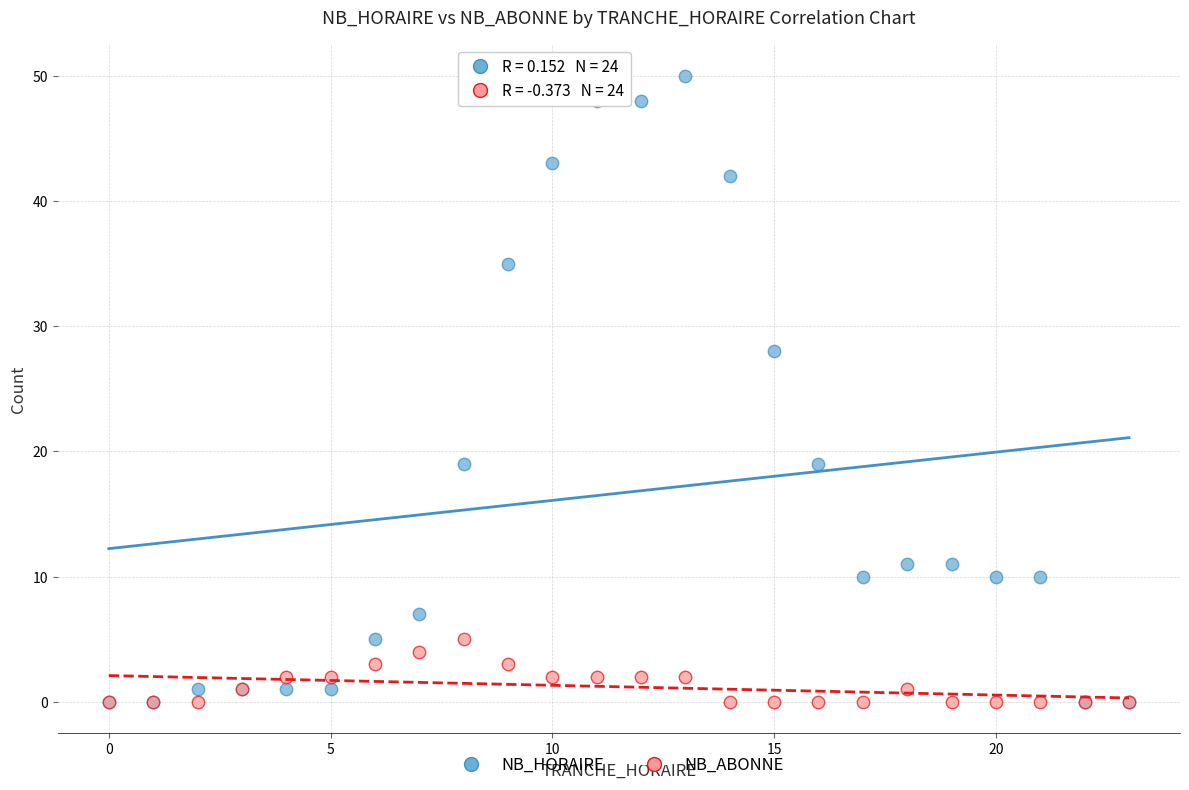

In the NB_HORAIRE series, what Y value is closest to 25?

28